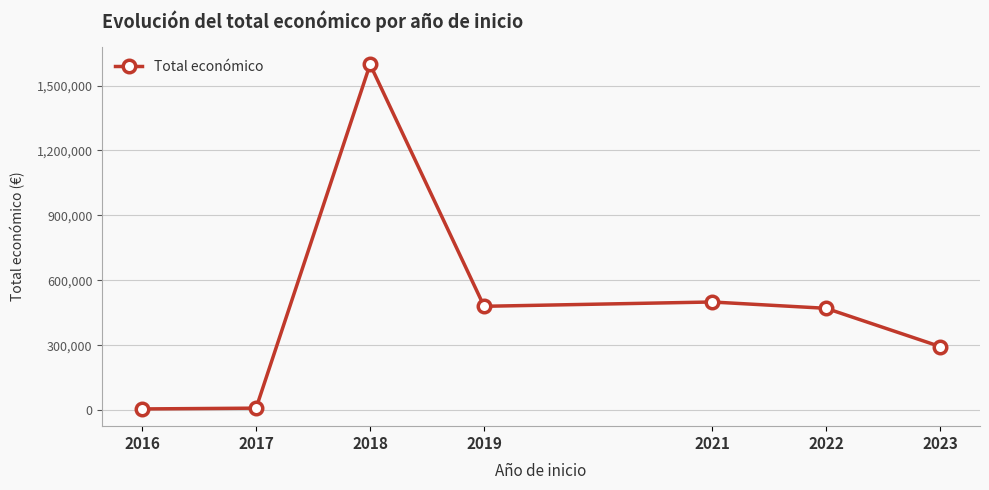

Between 2023 and 2016, which is larger?

2023